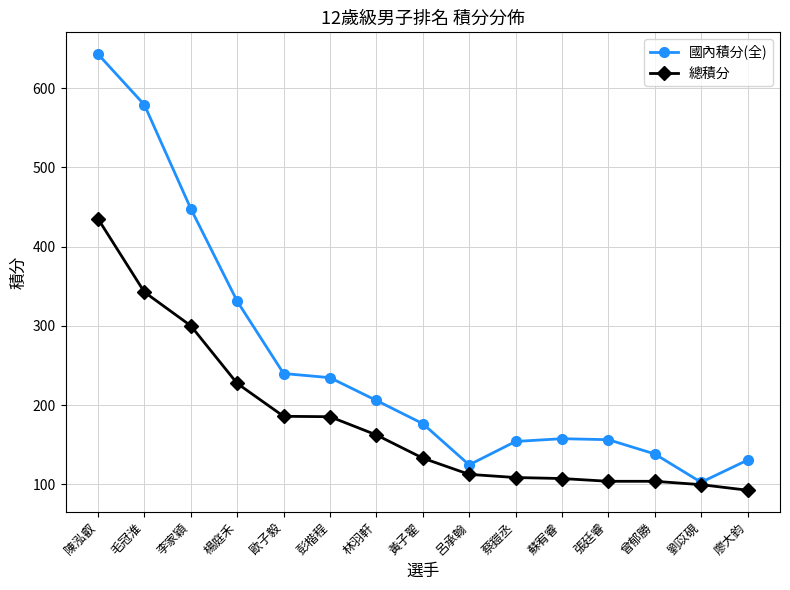

Between 歐子毅 and 曾郁勝, which series saw the biggest shift?

國內積分(全)